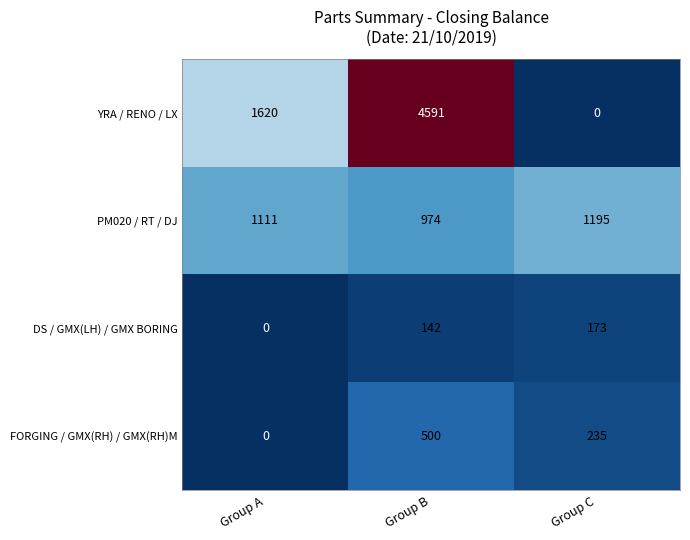

What is the difference between the highest and lowest values at Group B?

4449